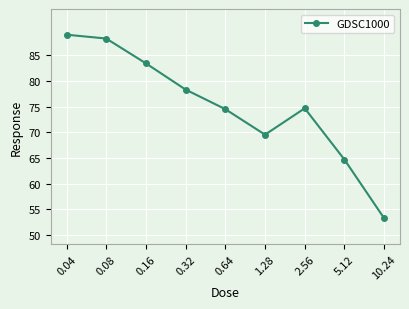

What is the difference between the second highest and minimum values?

35.0